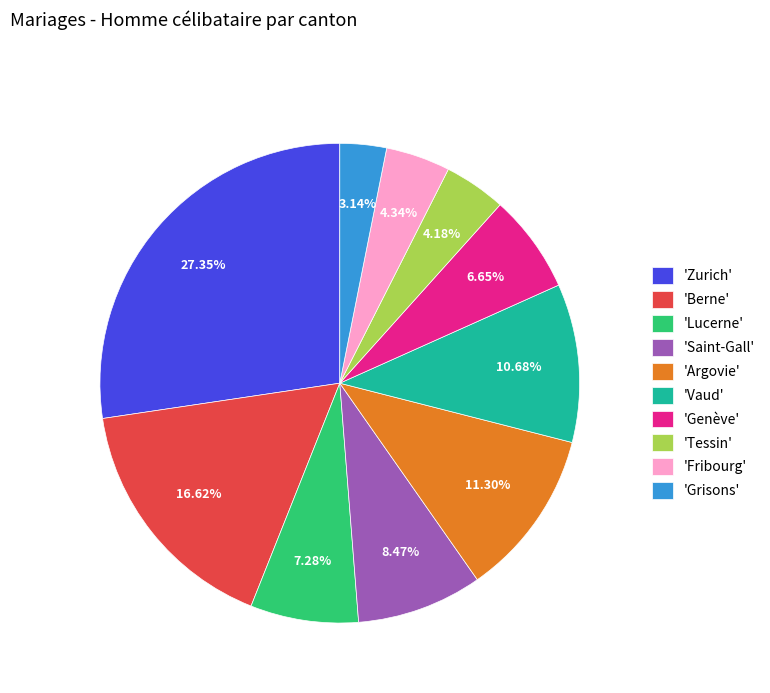

Is there any slice that represents more than half of the pie?

No